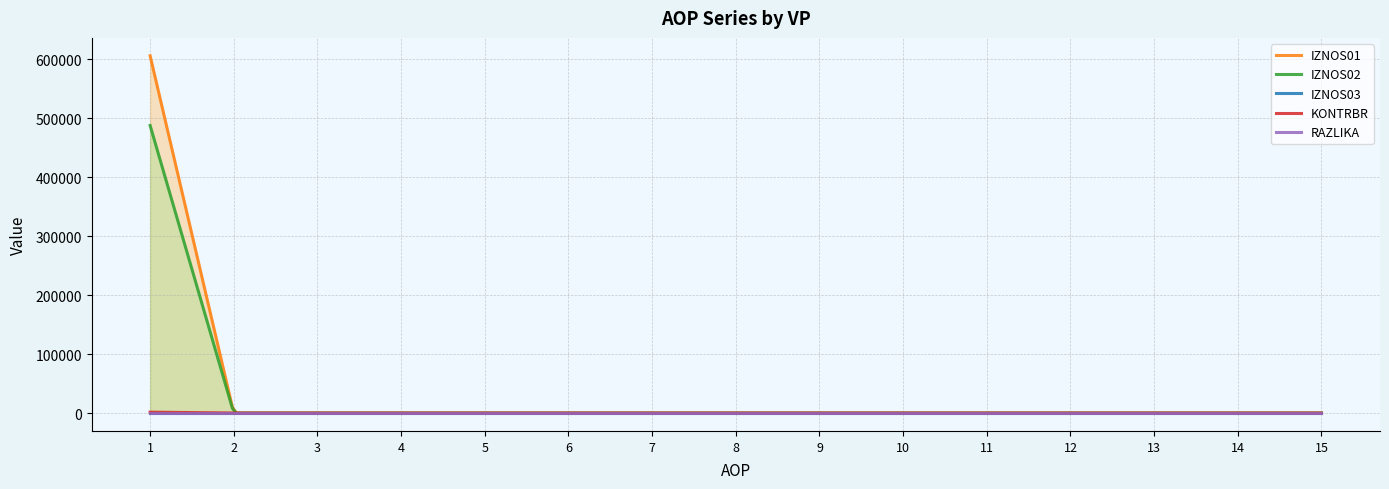

Which series has the largest range (max minus min)?

IZNOS01